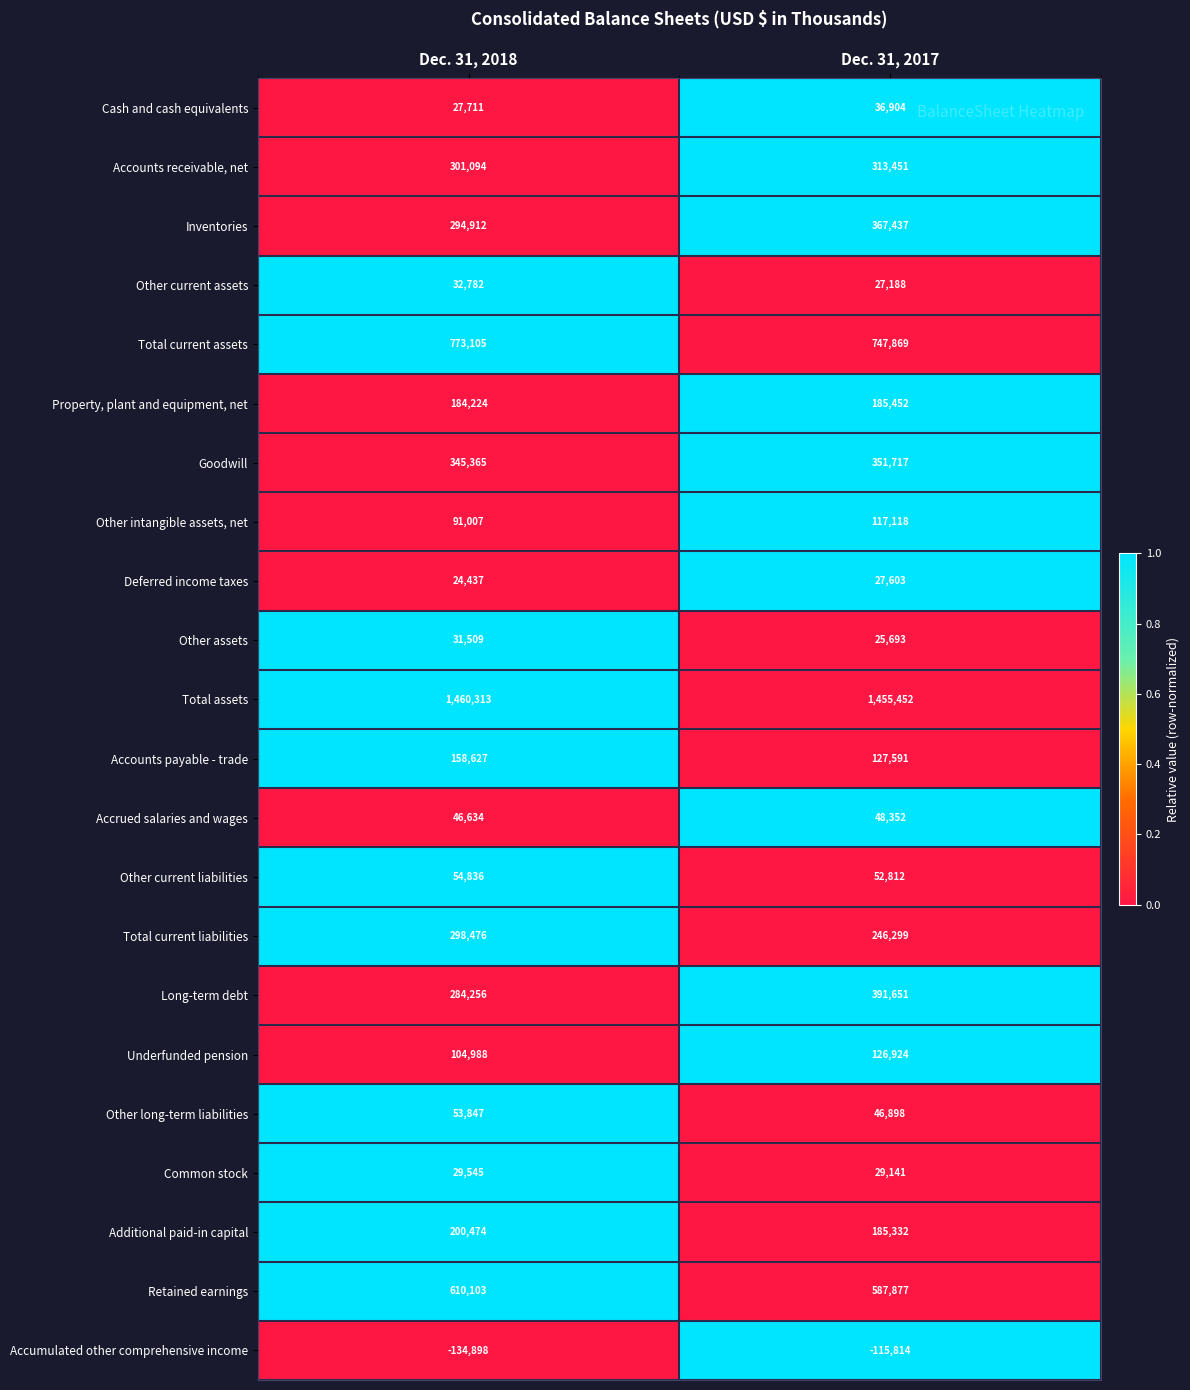

How many series are shown in this chart?

22